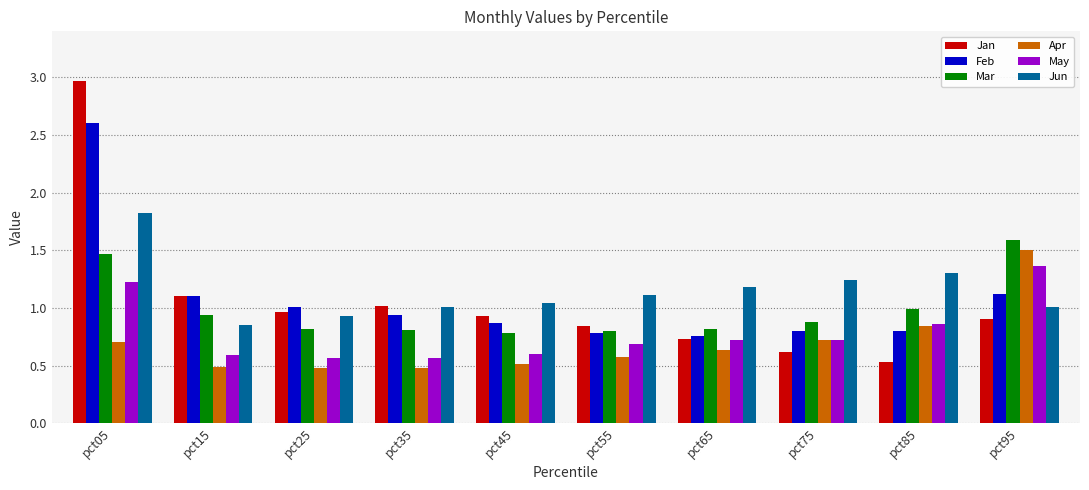

How many groups of bars are there?

10